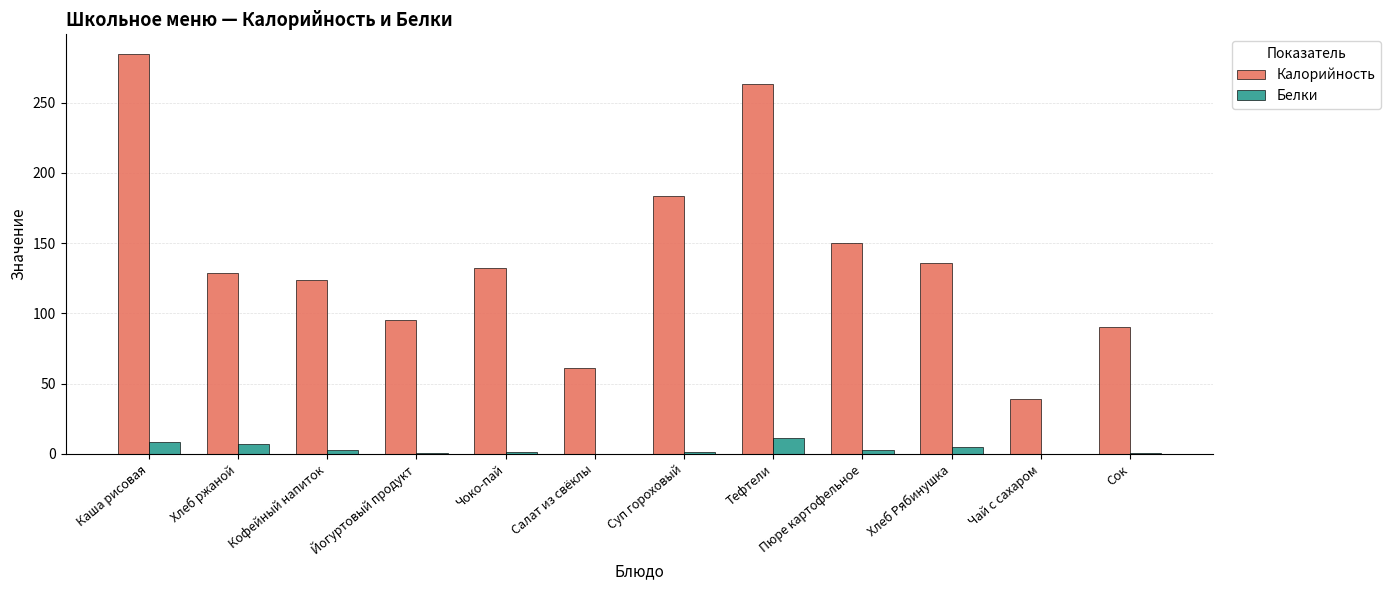

Where is Калорийность nearest to the value 161?

Пюре картофельное